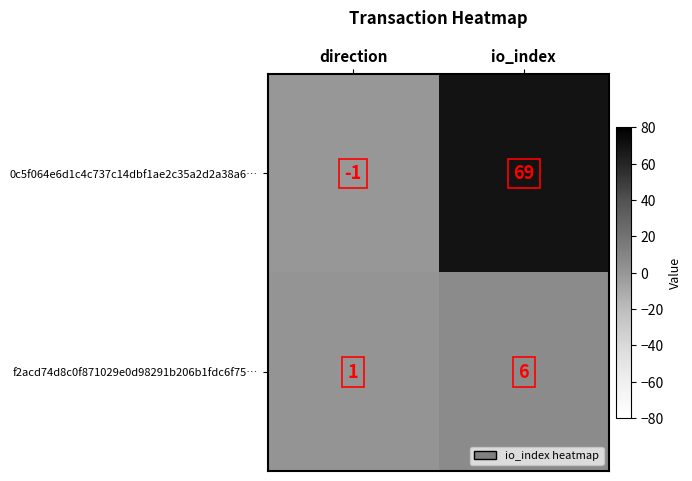

What is the spread (max minus min) of values at io_index?

63